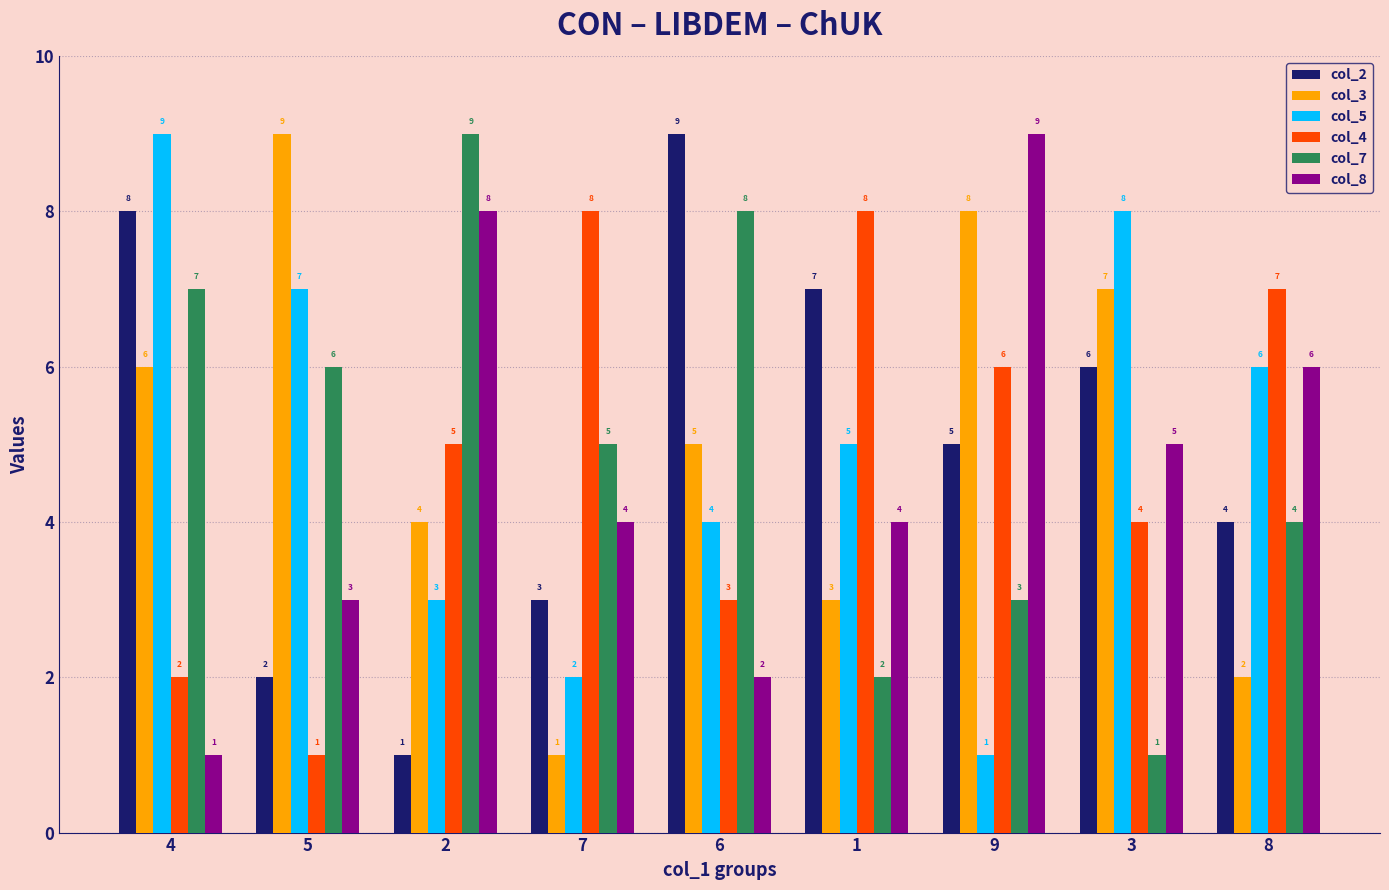

What is the difference between the highest and lowest values at 5?

8